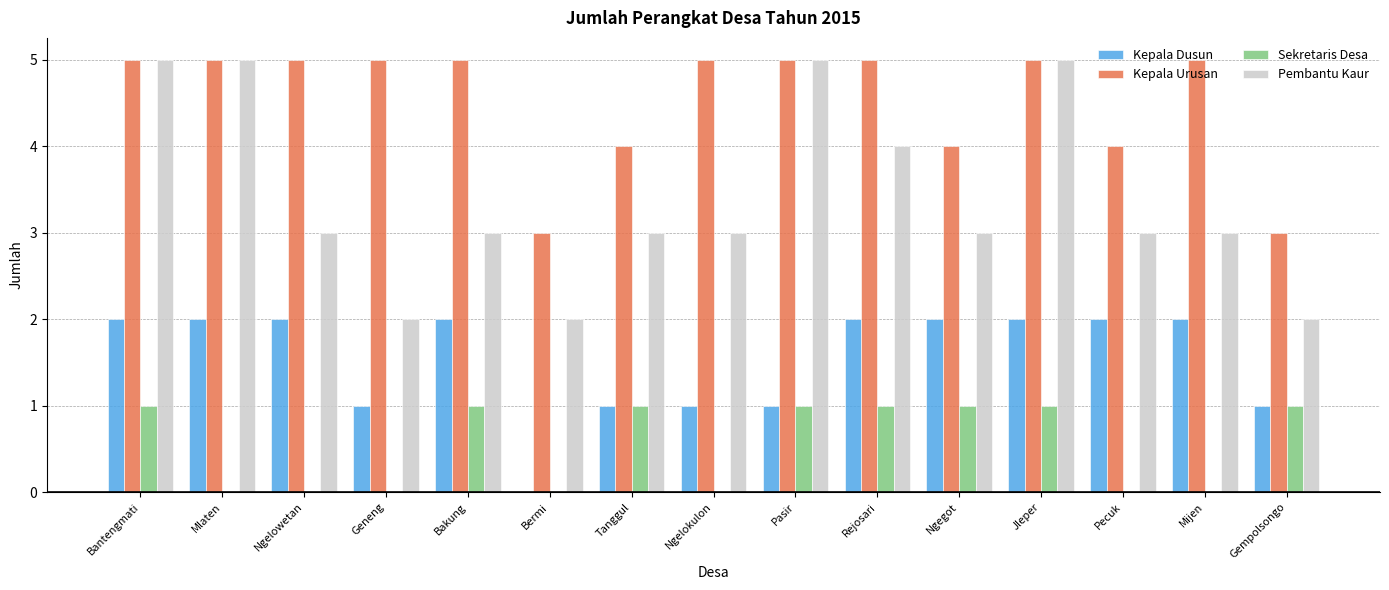

What is the sum of the Kepala Urusan values at Geneng and Ngegot?

9